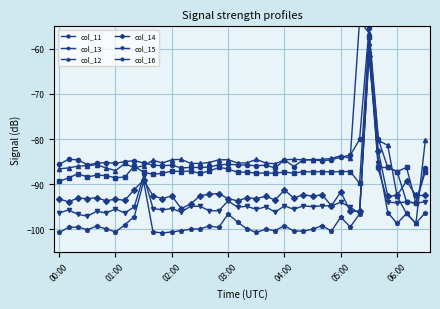

How many interior local valleys does the col_14 series have?

13